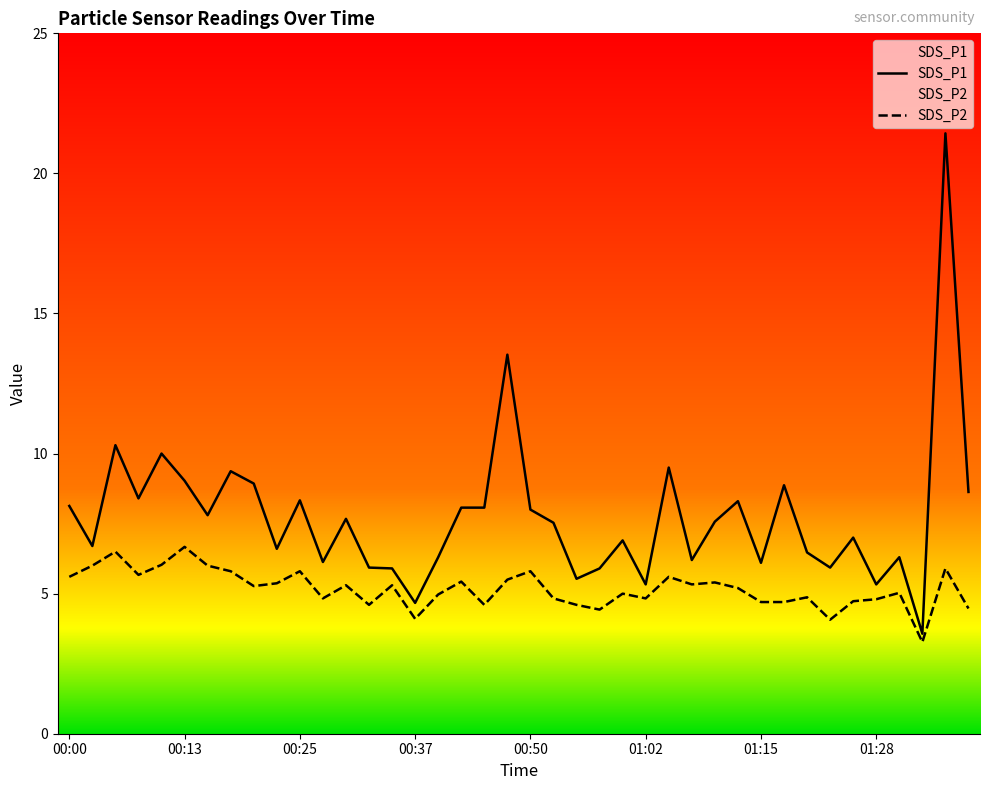

What is the greatest value displayed?

21.4